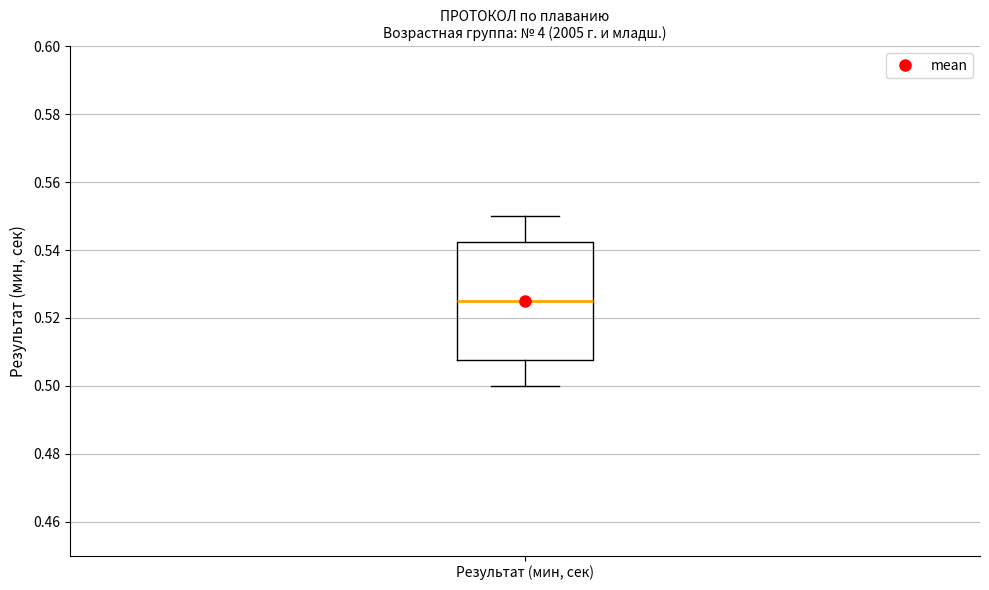

Where is the lower edge of the box for Результат (мин, сек) on the y-axis? The values are not printed on the chart, so give them approximately, as read against the axis.

0.508